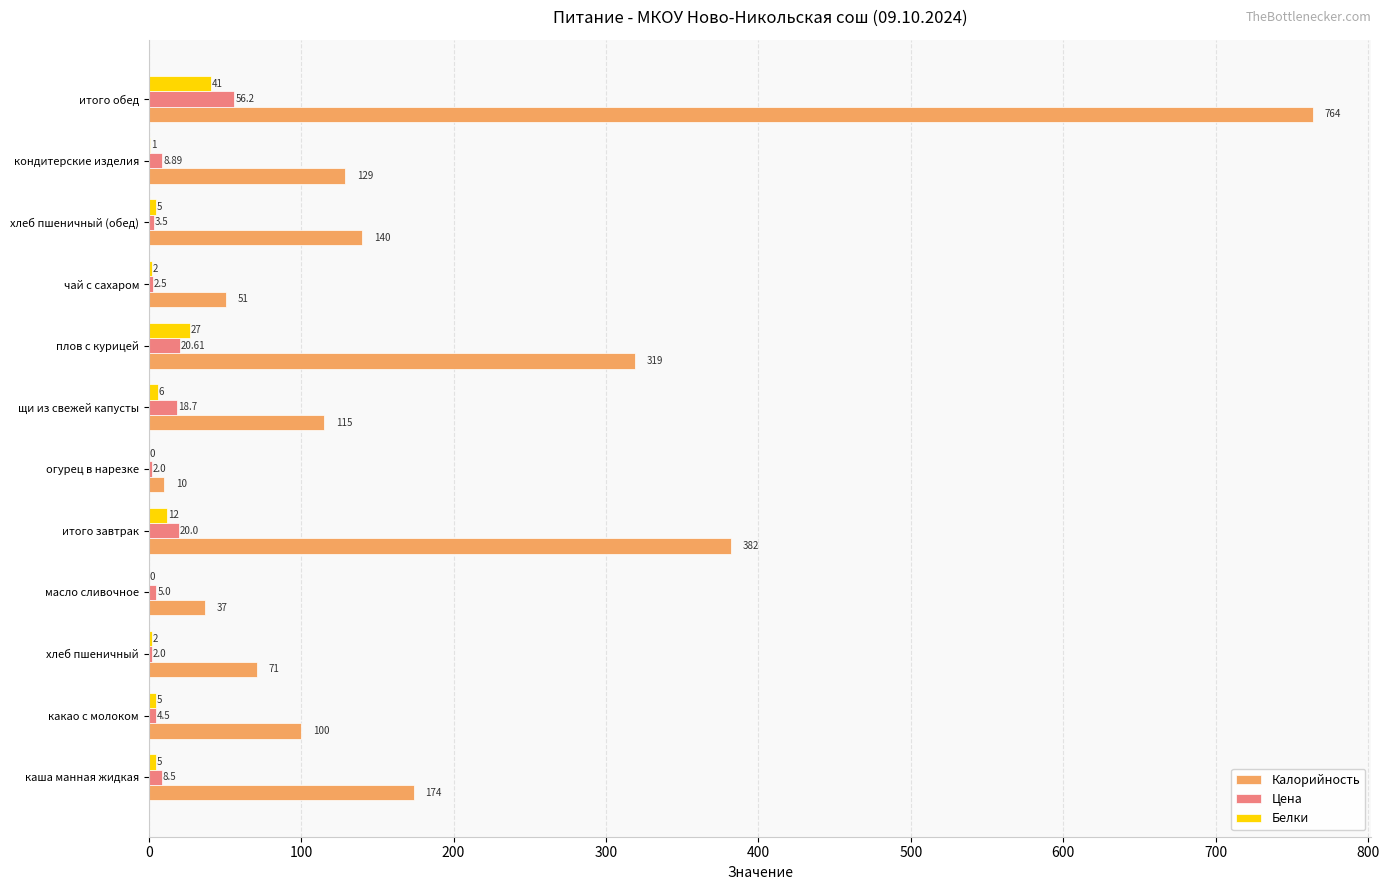

How many data points in Цена are above 8?

6